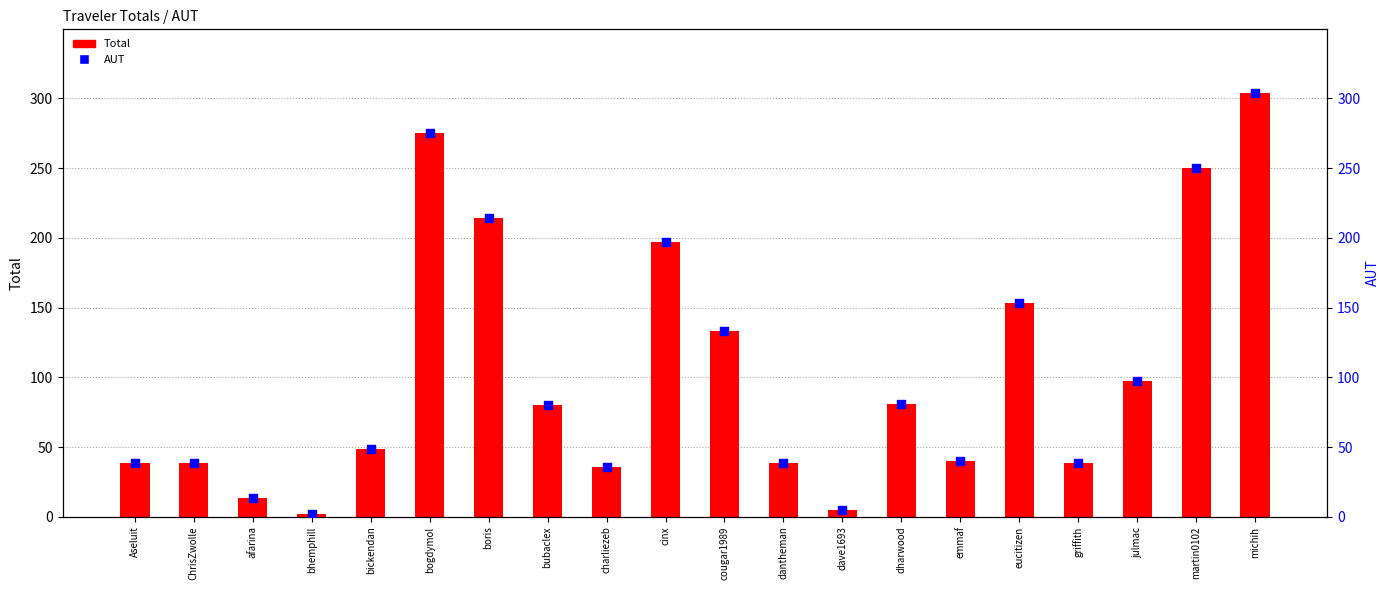

Which series has the largest total across all categories?

Total